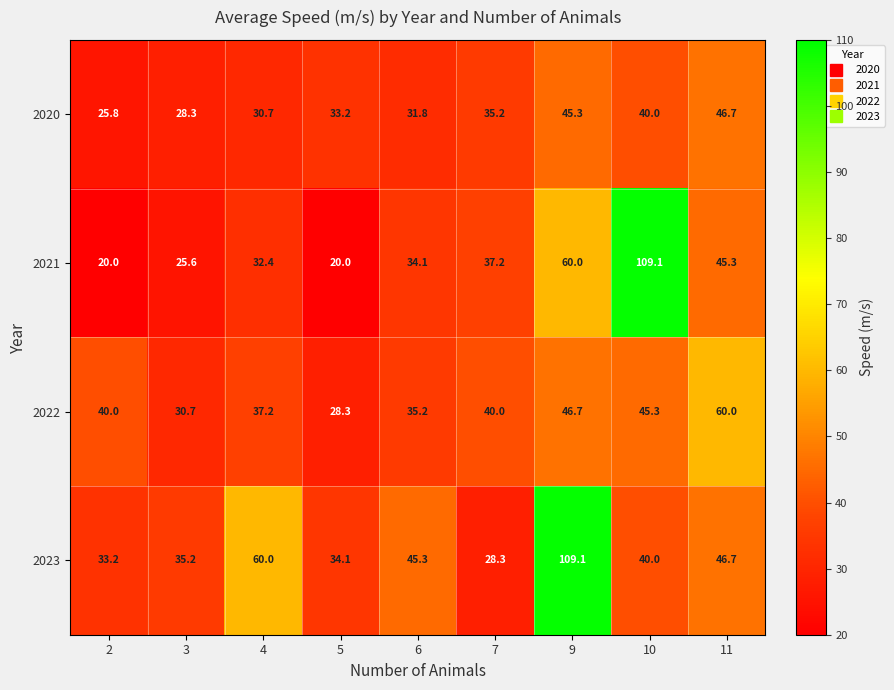

How many series are shown in this chart?

4